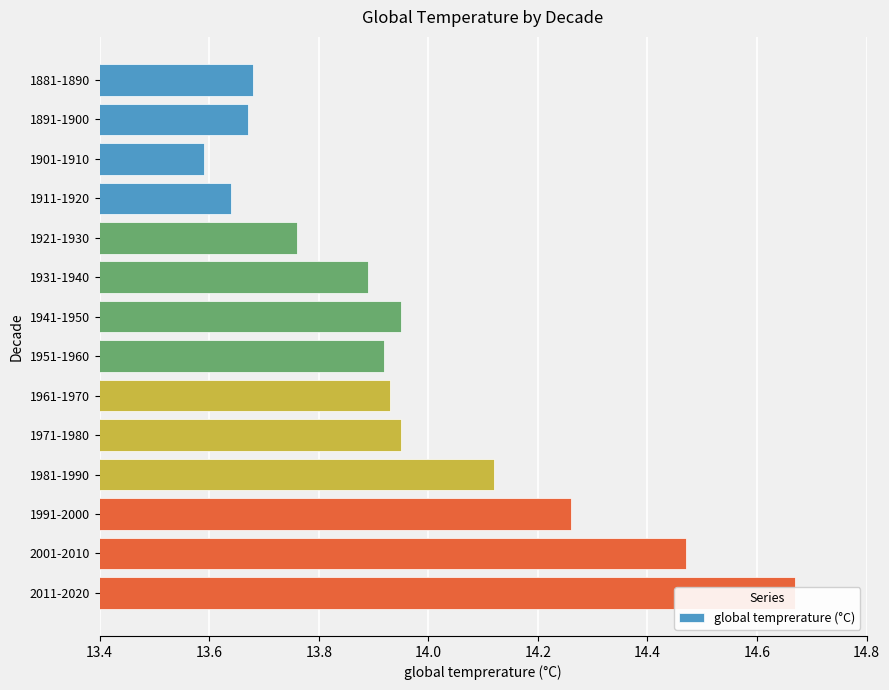

The value at 1881-1890 is 22.1. True or false?

False